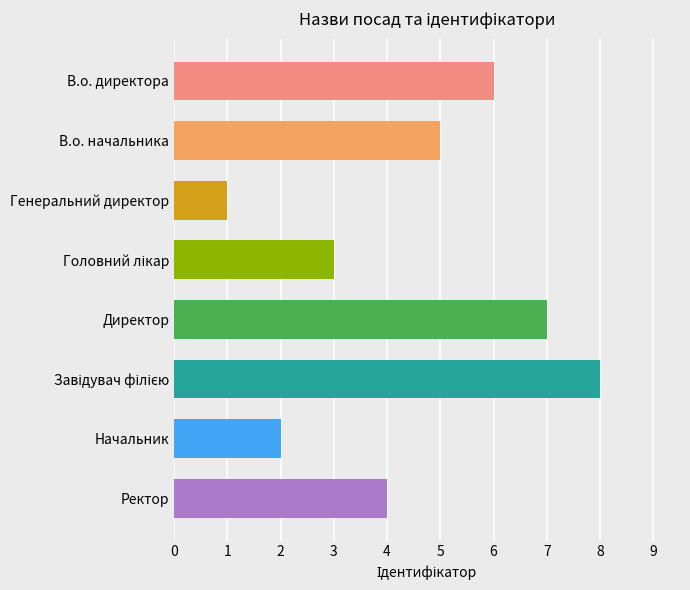

What position from the top is В.о. директора?

1